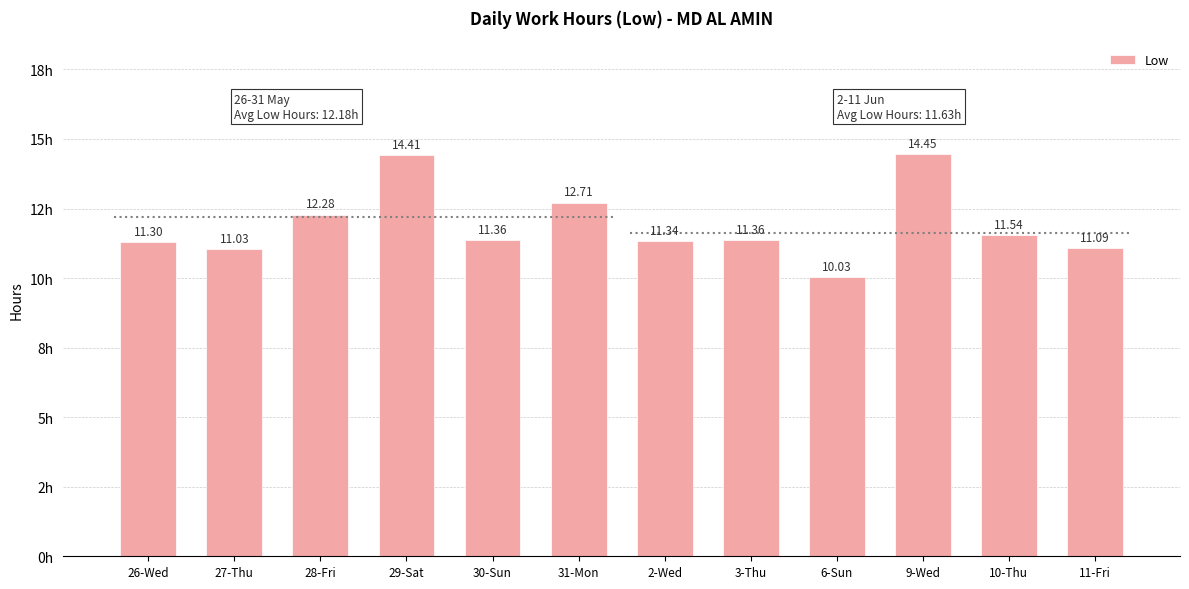

Read the value at 29-Sat.

14.4